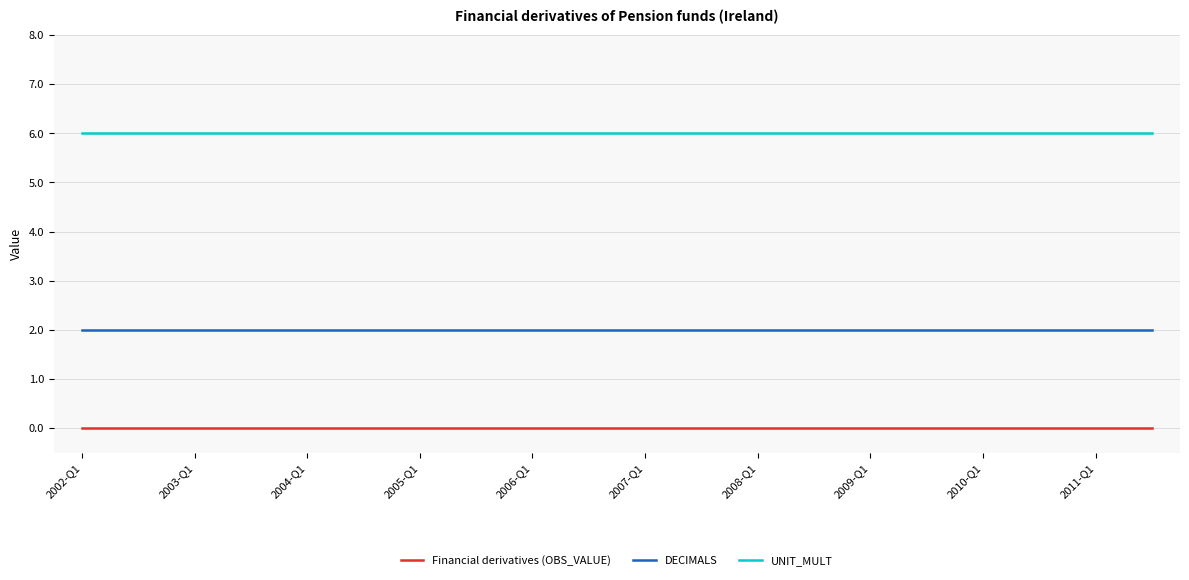

True or false: DECIMALS and Financial derivatives (OBS_VALUE) cross at least once.

False